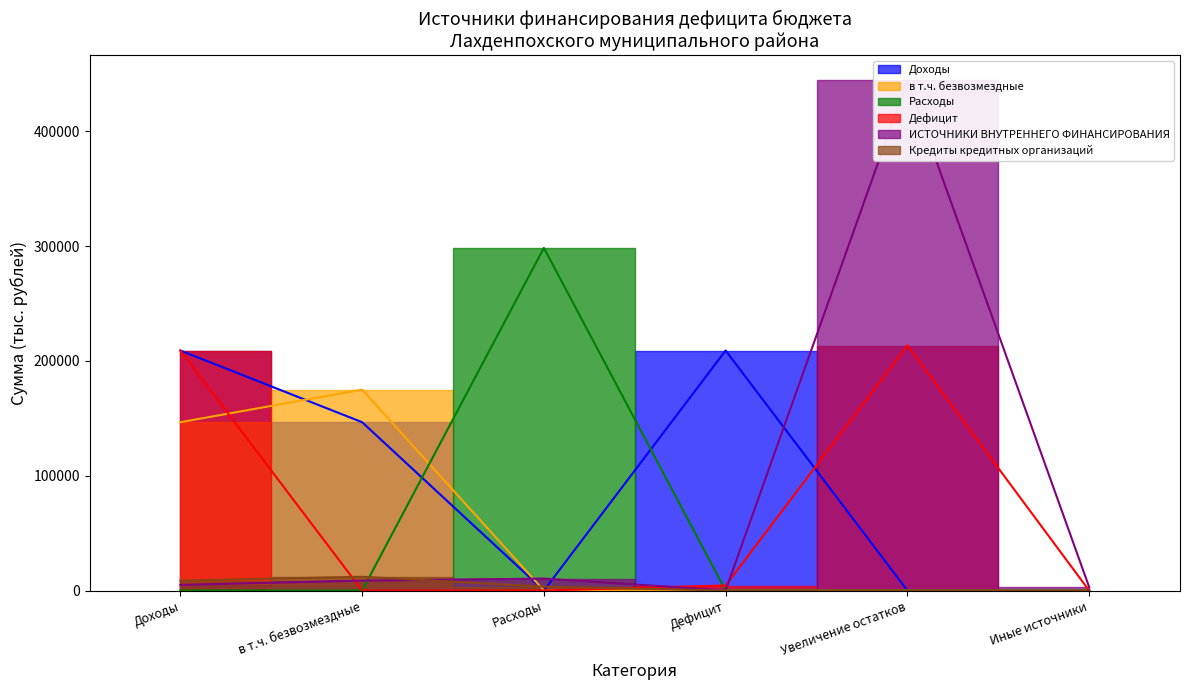

How many intersections are there between Дефицит and в т.ч. безвозмездные?

1